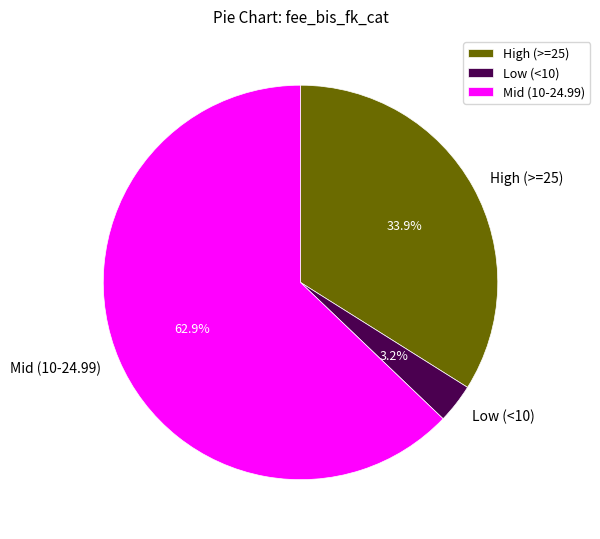

Between High (>=25) and Low (<10), which is larger?

High (>=25)